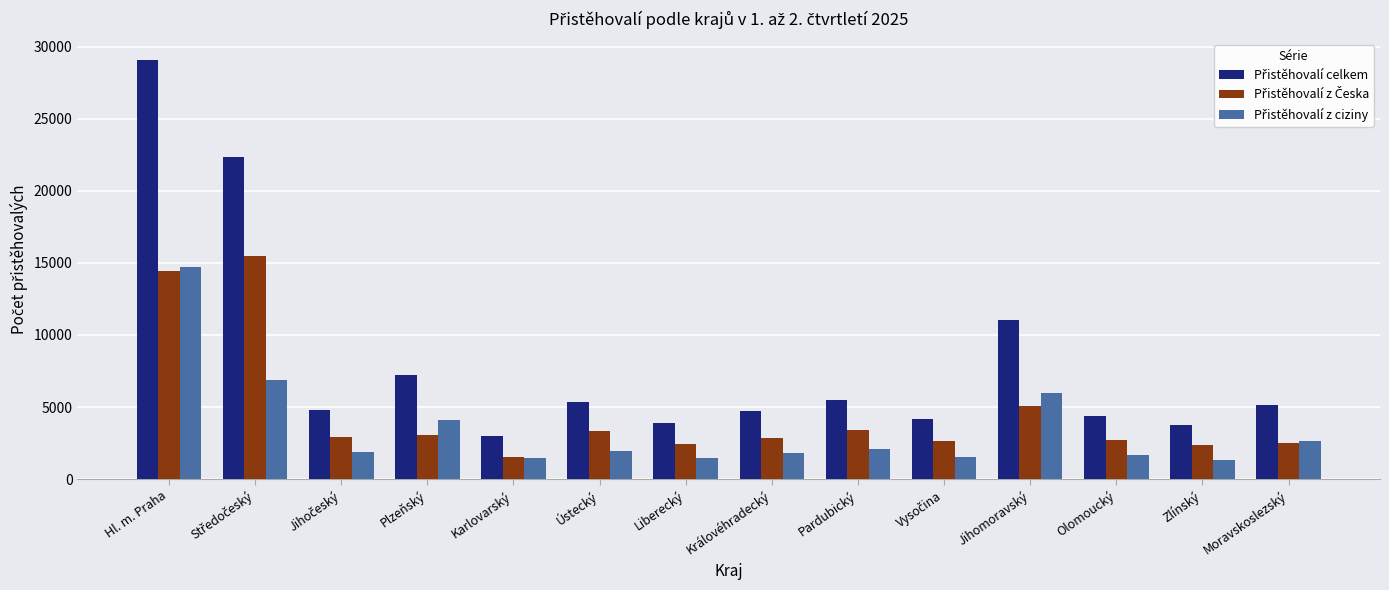

What is the maximum value shown in the chart?

29090